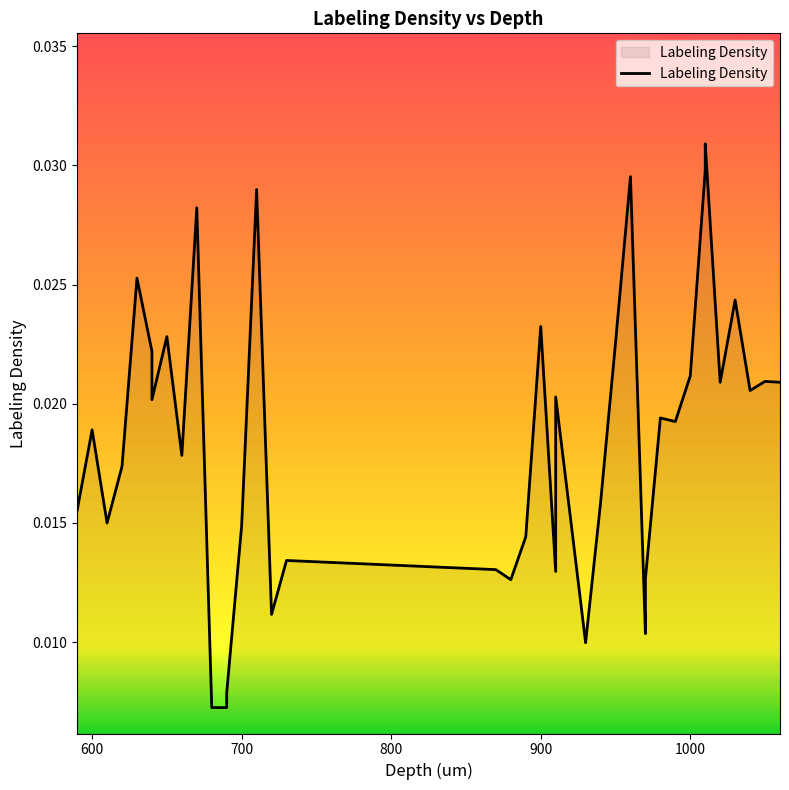

True or false: the data shows 0.0 at 30.

False